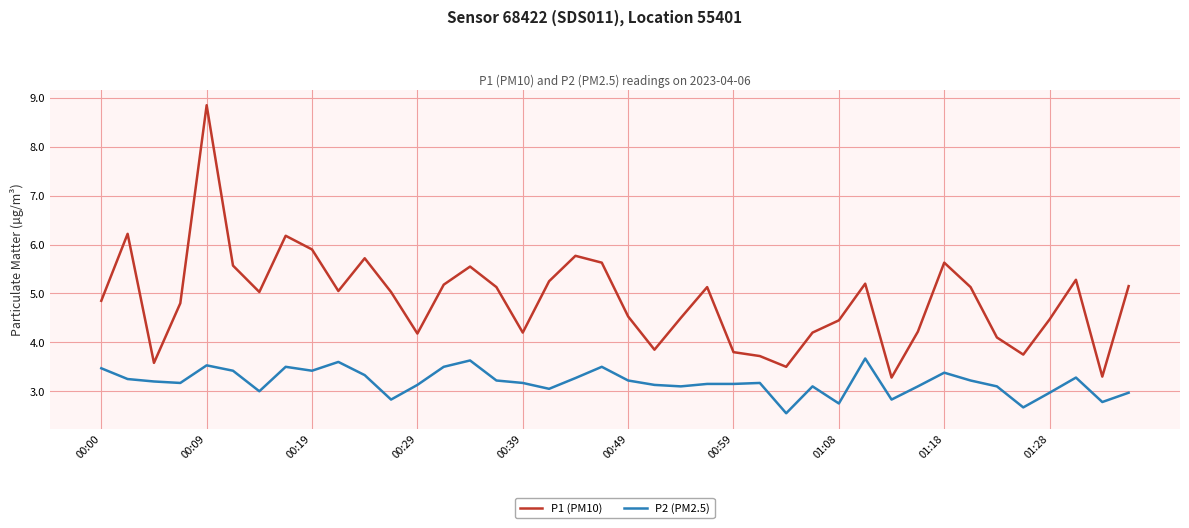

True or false: P1 (PM10) and P2 (PM2.5) cross at least once.

False